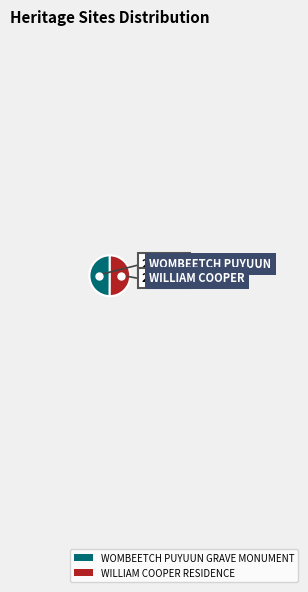

Is it true that WOMBEETCH PUYUUN GRAVE MONUMENT is 50% of the pie?

True